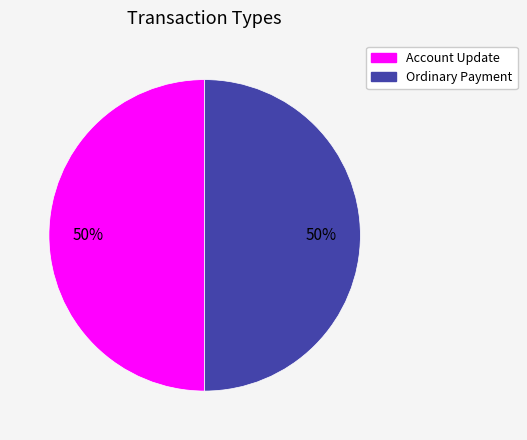

Do Account Update and Ordinary Payment together represent more than half of the pie?

Yes